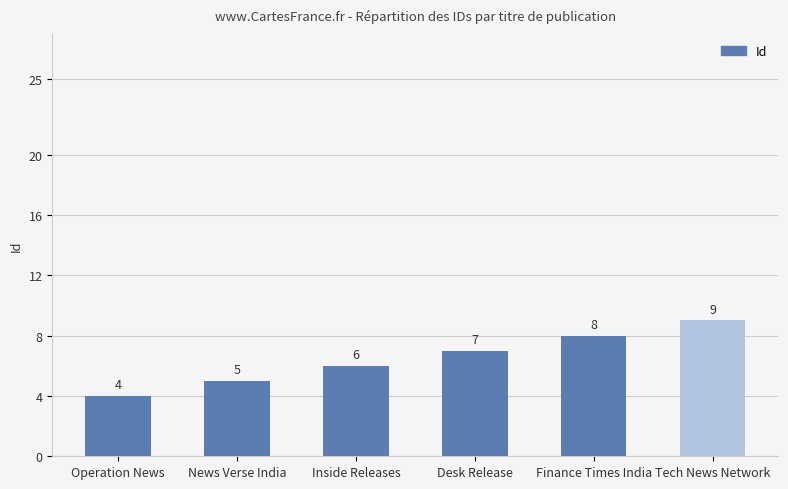

Is it true that the value at Tech News Network is 9?

True